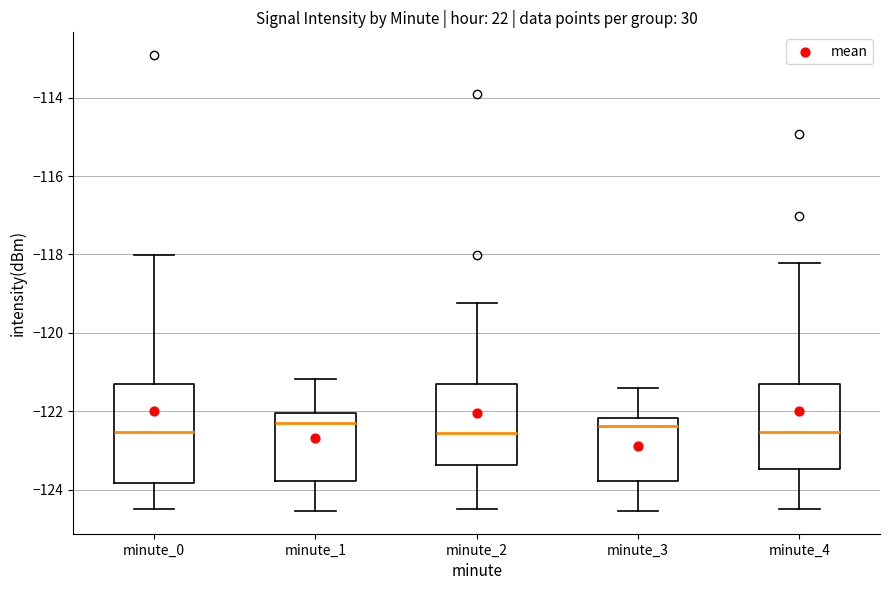

Where does the lower whisker of the box for minute_4 end on the y-axis? The values are not printed on the chart, so give them approximately, as read against the axis.

-124.4